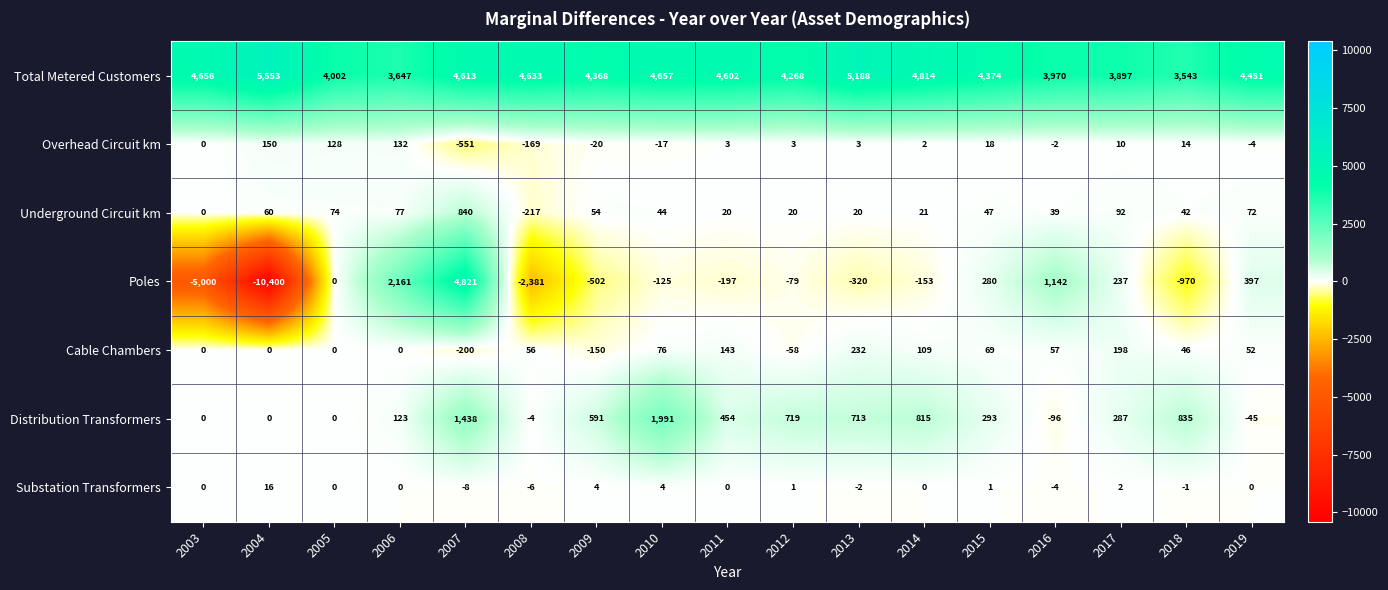

Which category has the highest value across all series?

2004